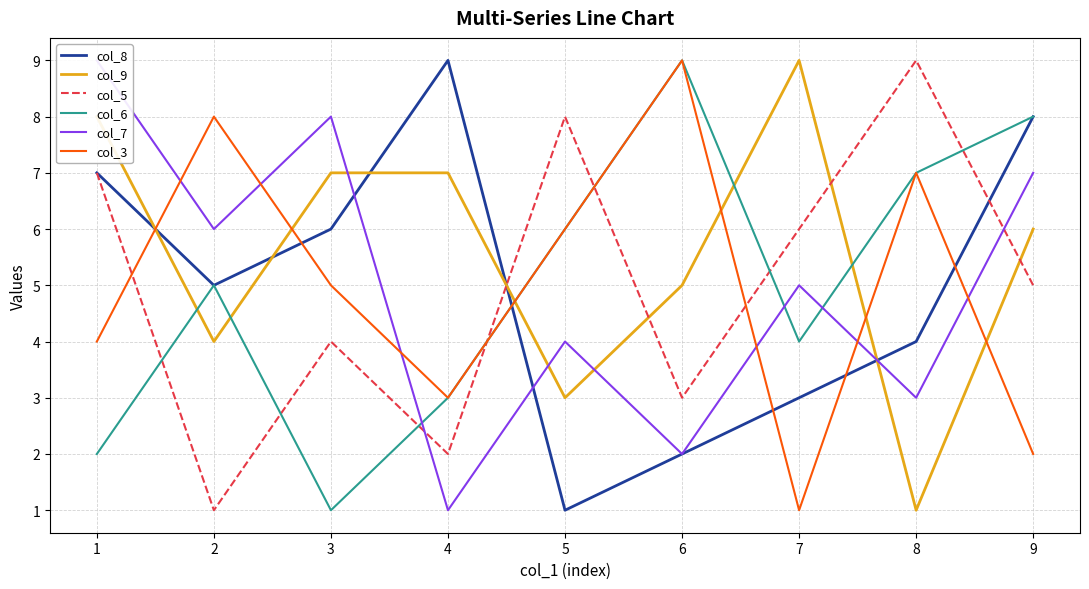

What are all the series names shown in the legend?

col_8, col_9, col_5, col_6, col_7, col_3